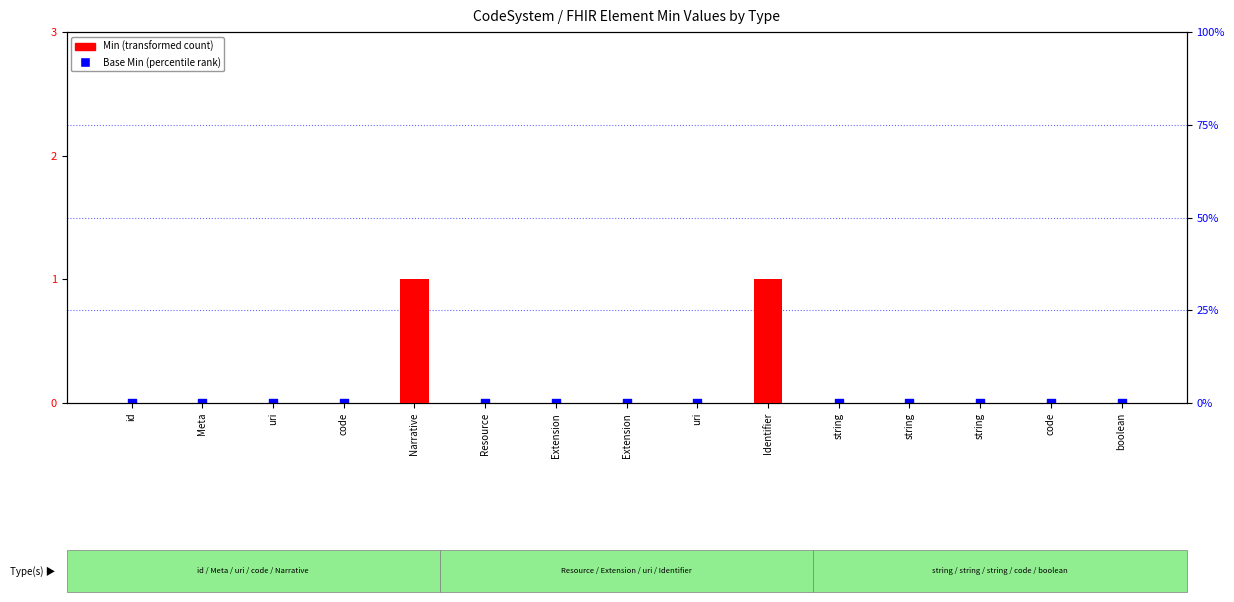

What are all the series names shown in the legend?

Min, Base Min